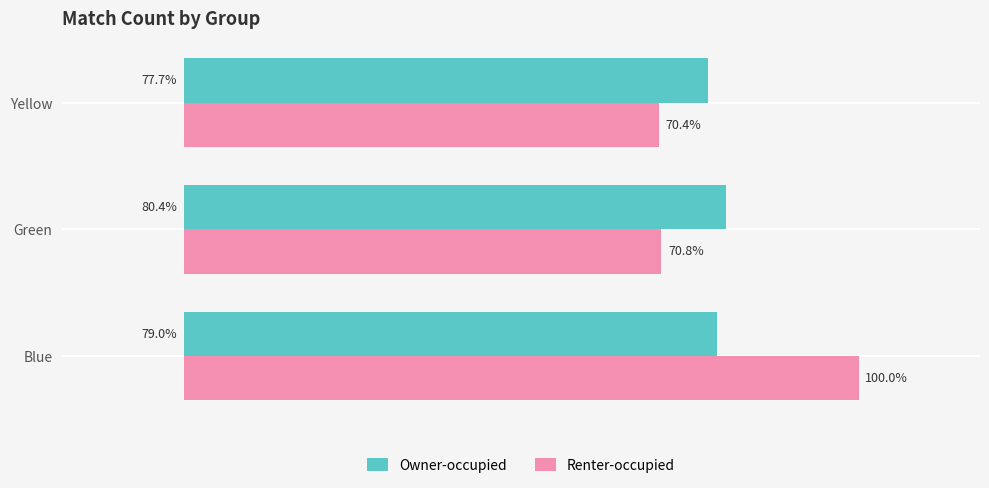

What are all the series names shown in the legend?

Owner-occupied, Renter-occupied